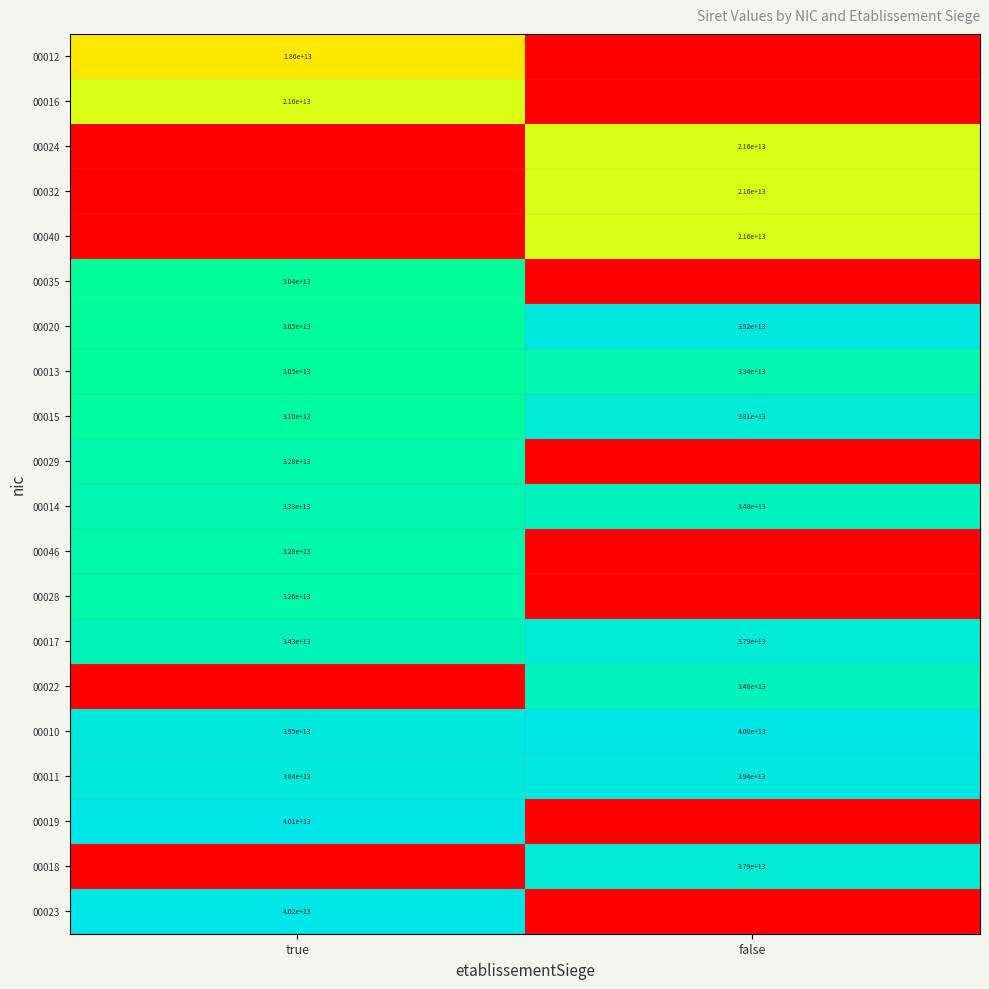

Is the value of 00029 at true greater than the value of 00012 at true?

Yes